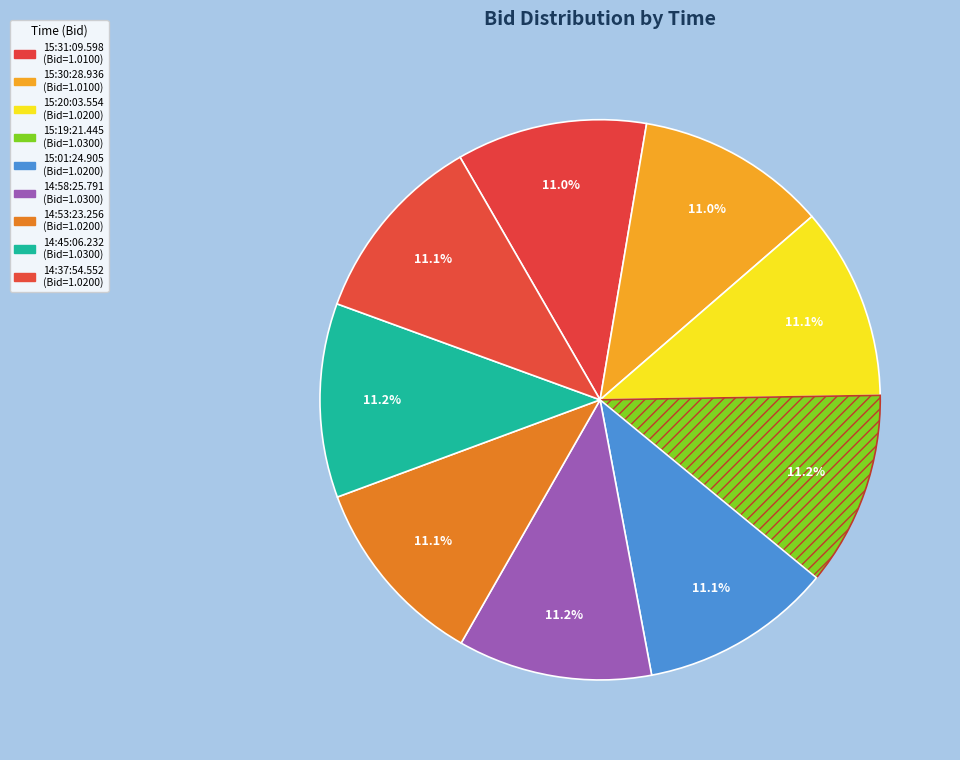

How many segments does this pie chart have?

9